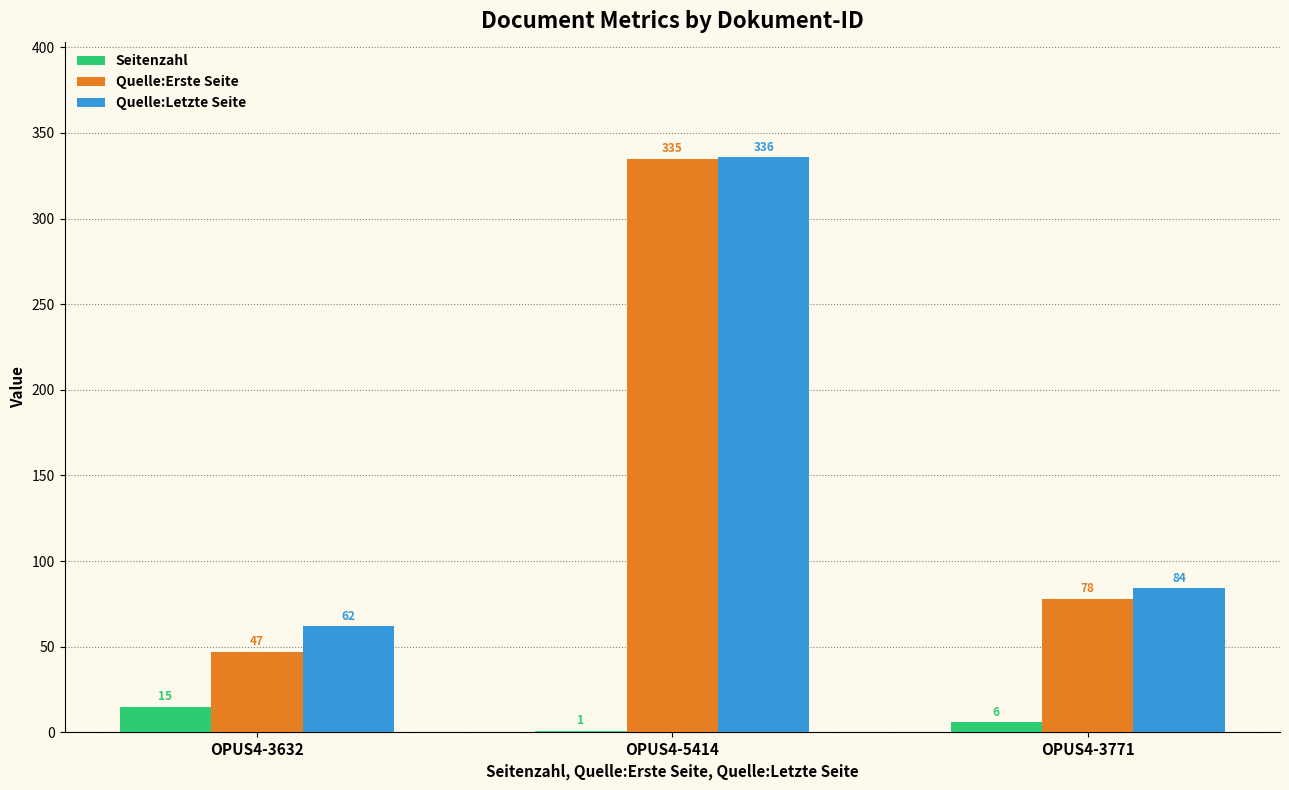

Which category has the highest value across all series?

OPUS4-5414